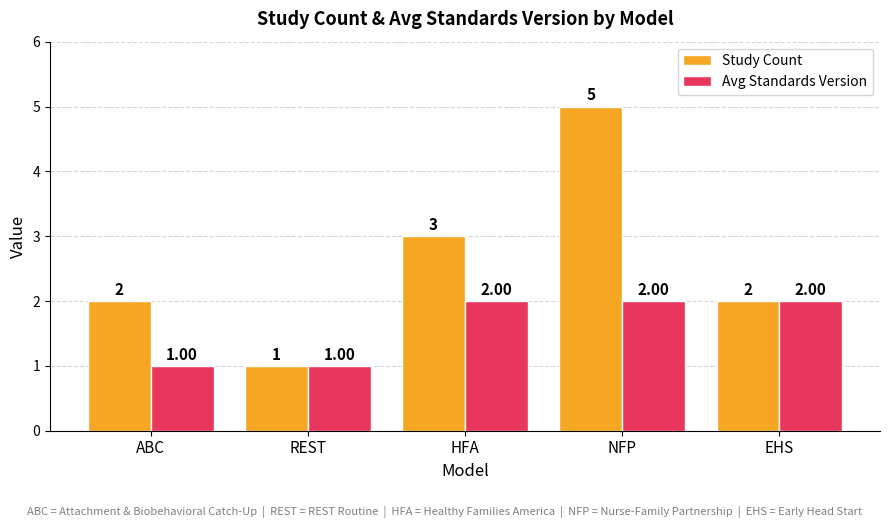

What is the total value across all series at HFA?

5